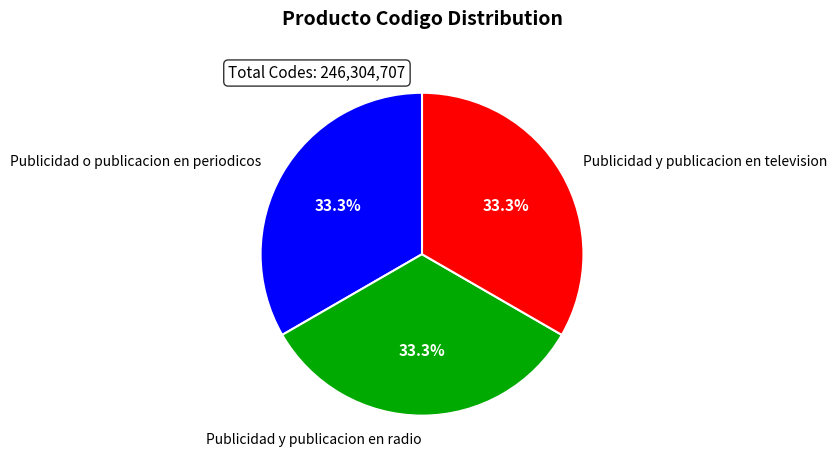

To the nearest percent, what is the combined percentage of Publicidad y publicacion en radio and Publicidad y publicacion en television?

67%